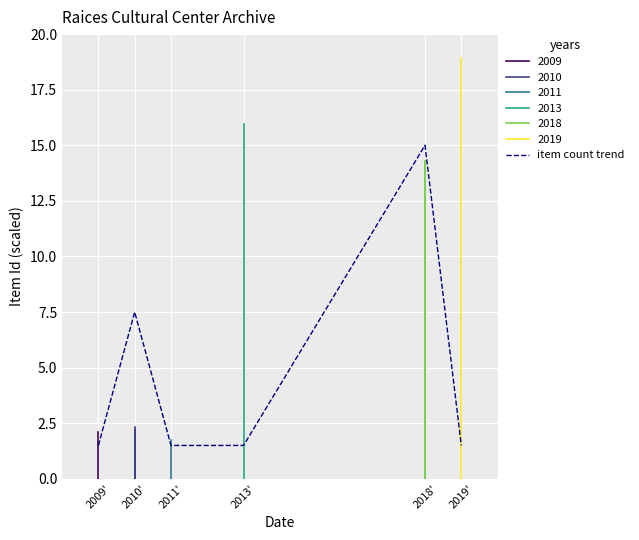

What is the difference between the values at 2009' and 2018'?

13.5